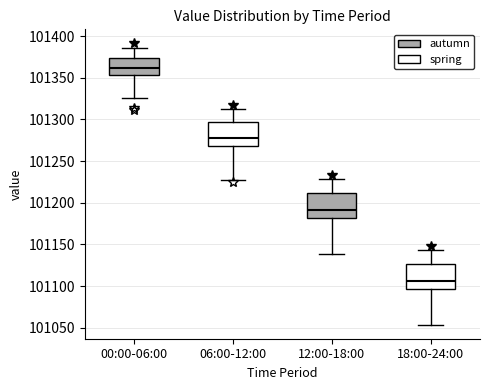

Where does the upper whisker of the box for 00:00-06:00 end on the y-axis? The values are not printed on the chart, so give them approximately, as read against the axis.

101385